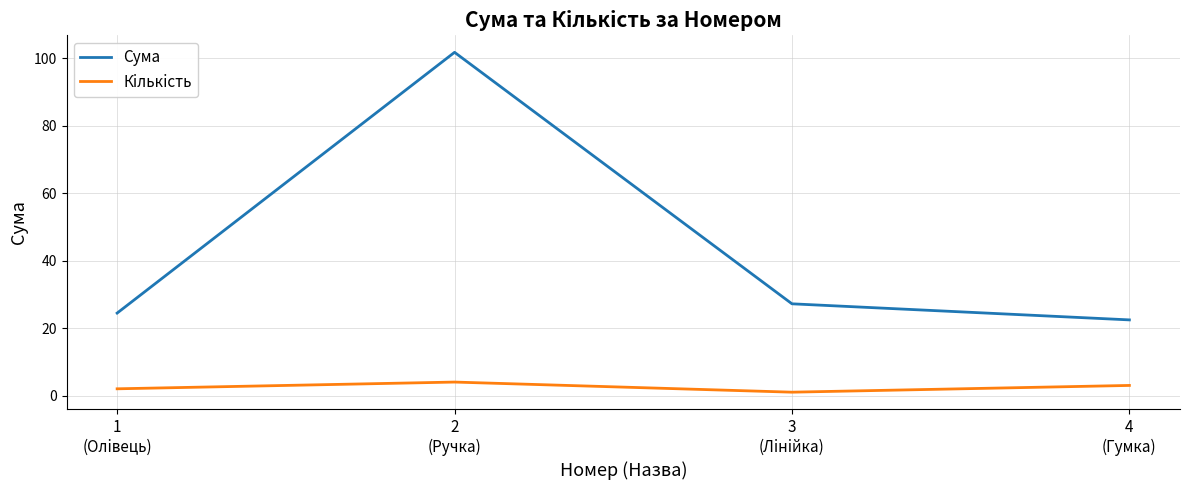

Which series has the largest range (max minus min)?

Сума